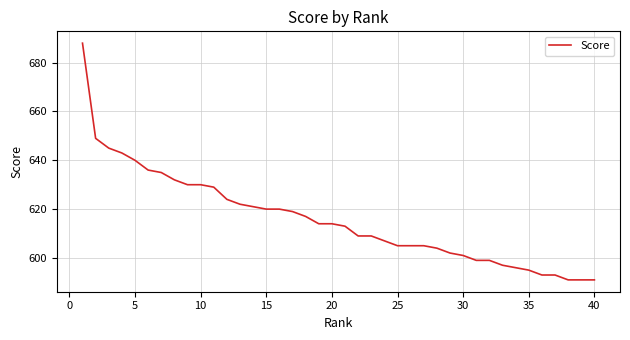

What is the maximum value shown in the chart?

688